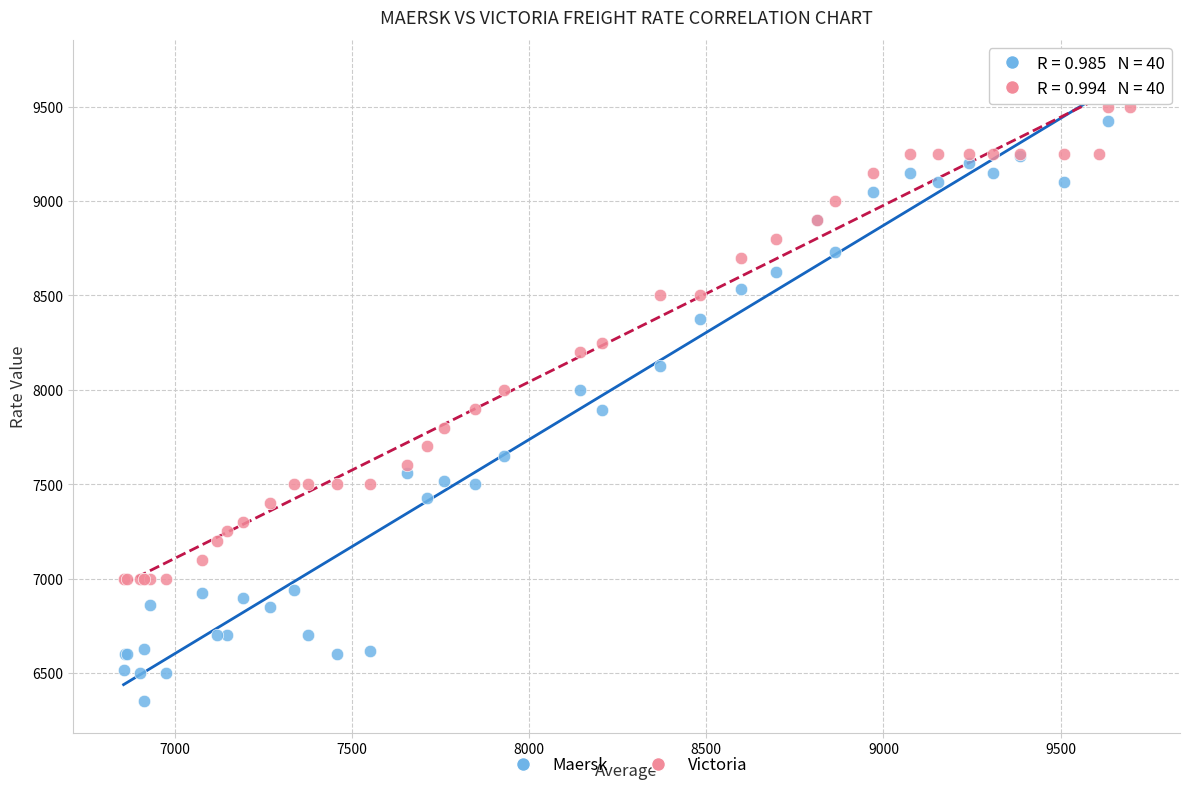

Which series contains the highest Y value?

Maersk